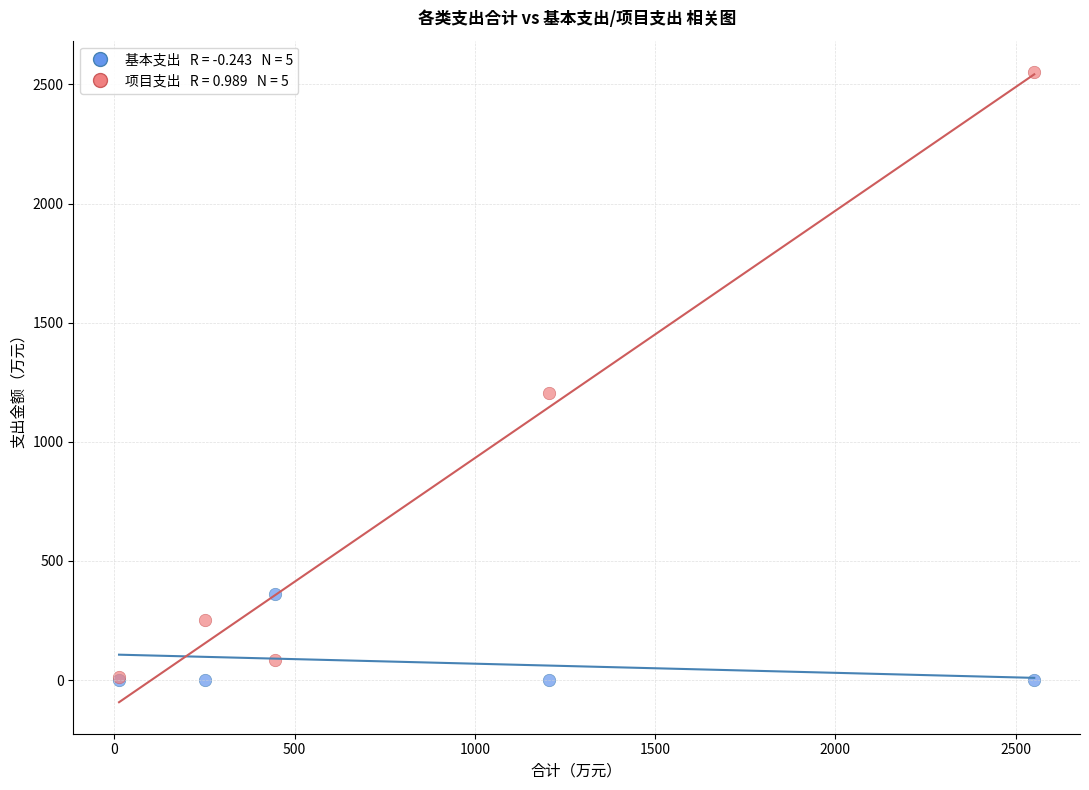

Across all series, what Y value is closest to 1275?

1206.1